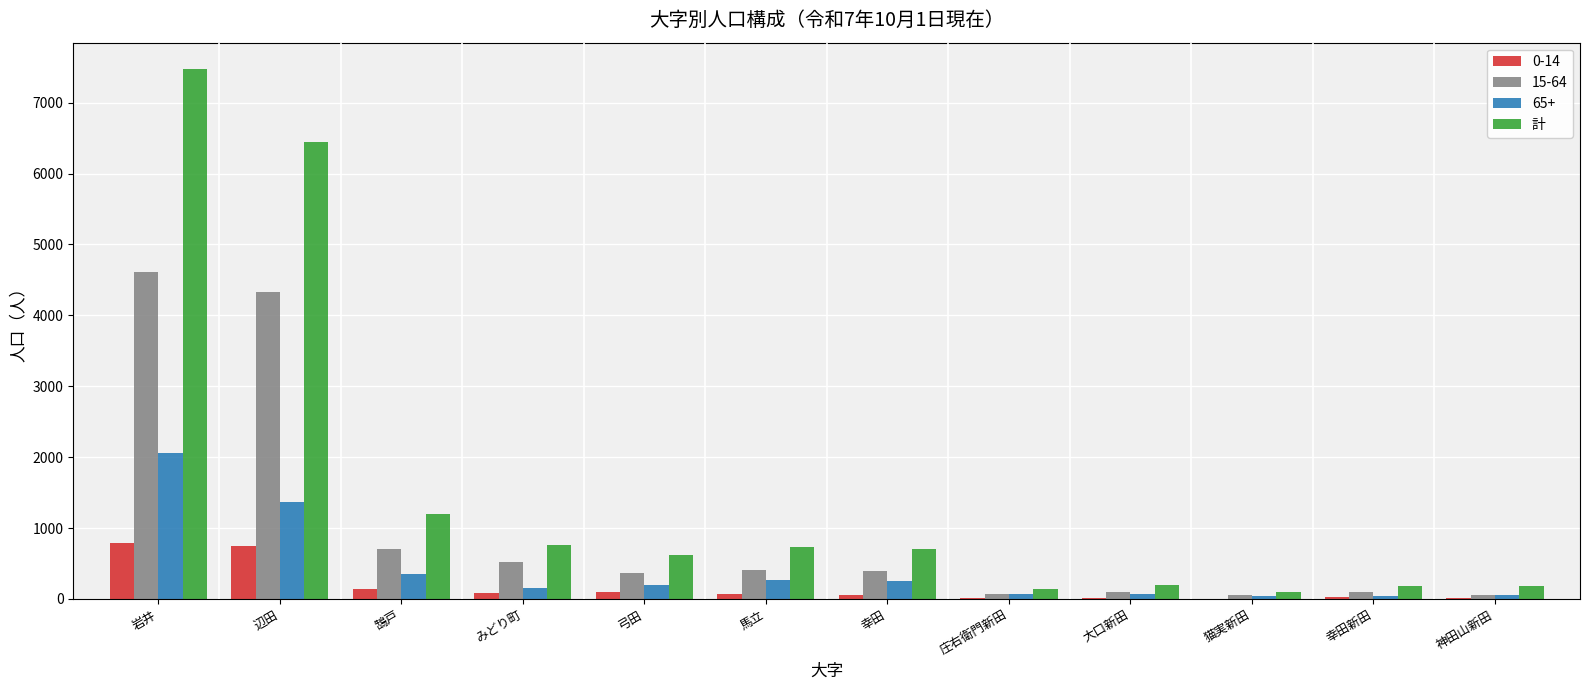

The 計 series shows 1010 at 弓田. True or false?

False